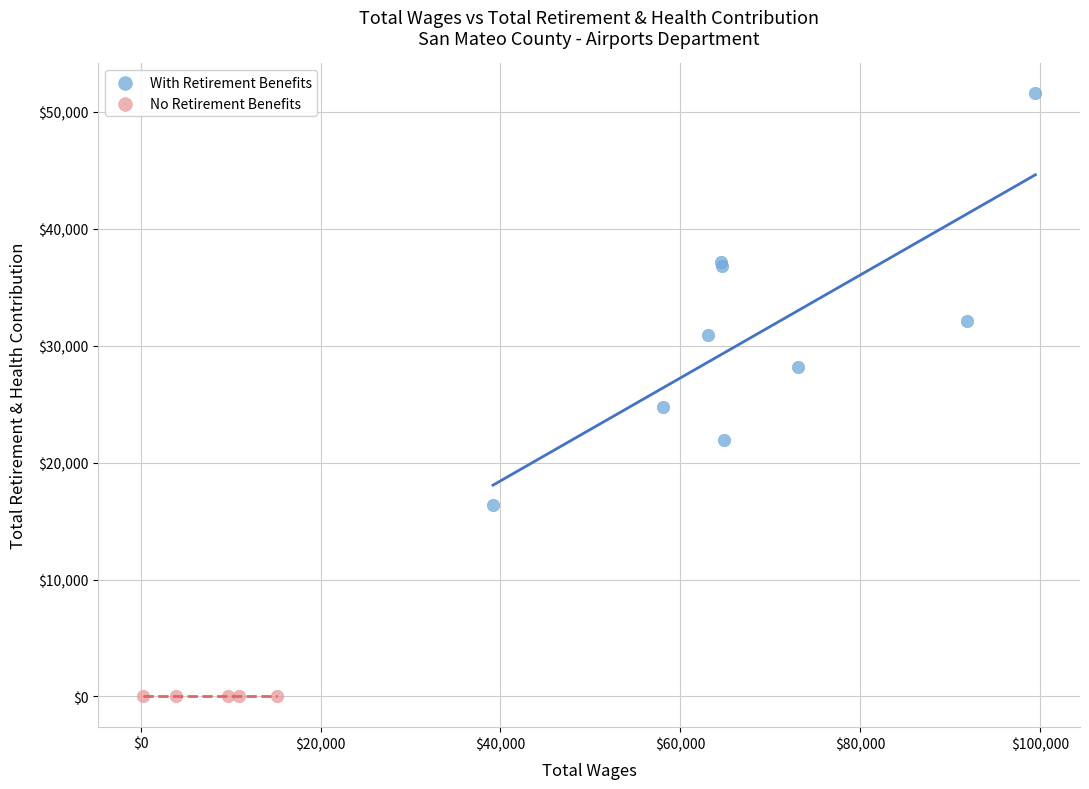

What are all the series names shown in the legend?

With Retirement Benefits, No Retirement Benefits